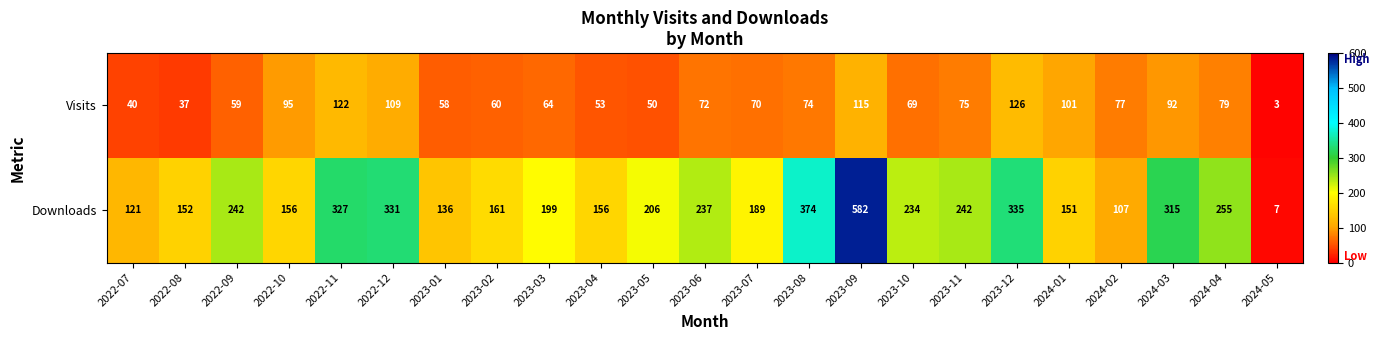

The value of Downloads at 2022-08 is 101. True or false?

False